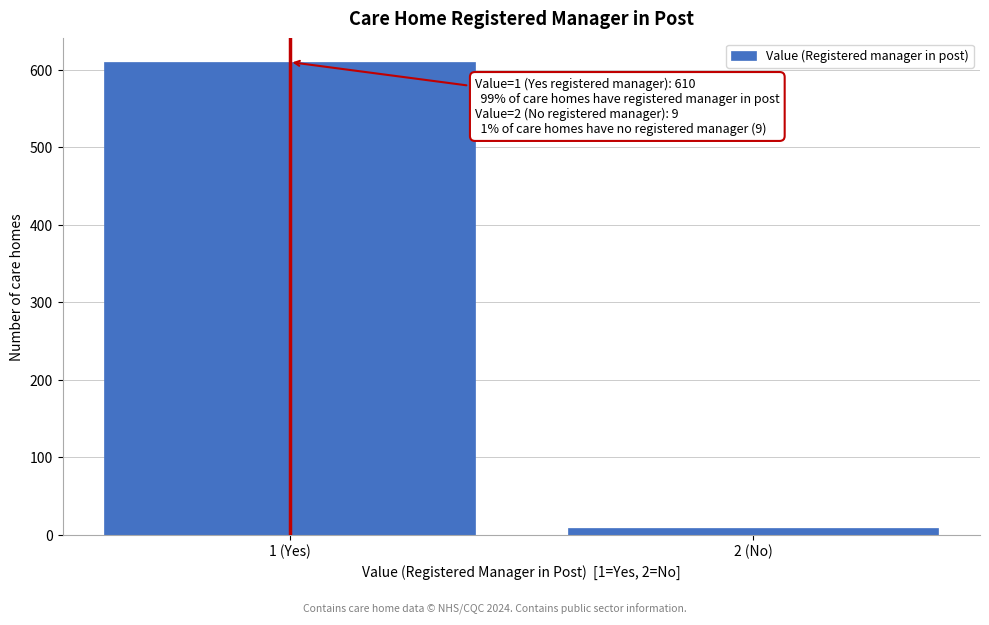

Reading left to right, list all the values displayed in this chart.

1 (Yes)=610	2 (No)=9